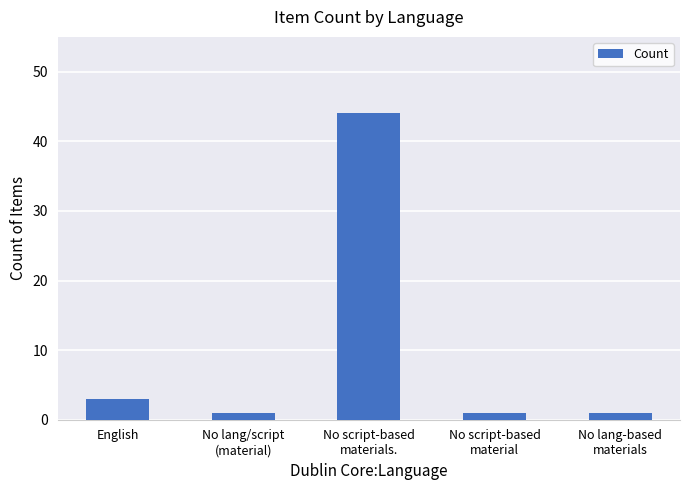

Reading left to right, list all the values displayed in this chart.

English=3	No lang/script
(material)=1	No script-based
materials.=44	No script-based
material=1	No lang-based
materials=1